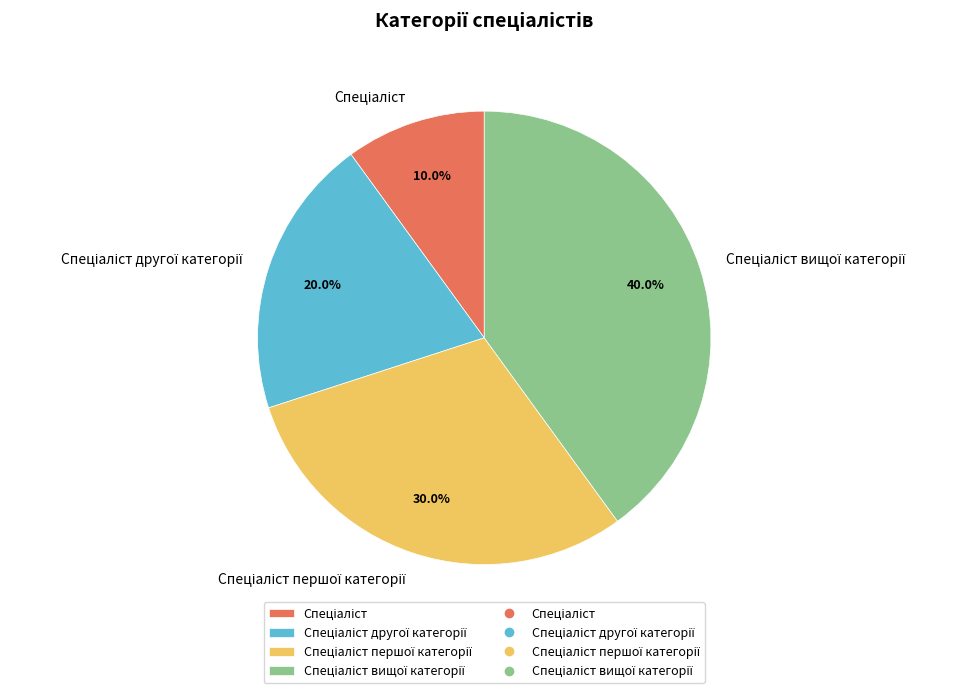

Is there a majority slice in this chart?

No